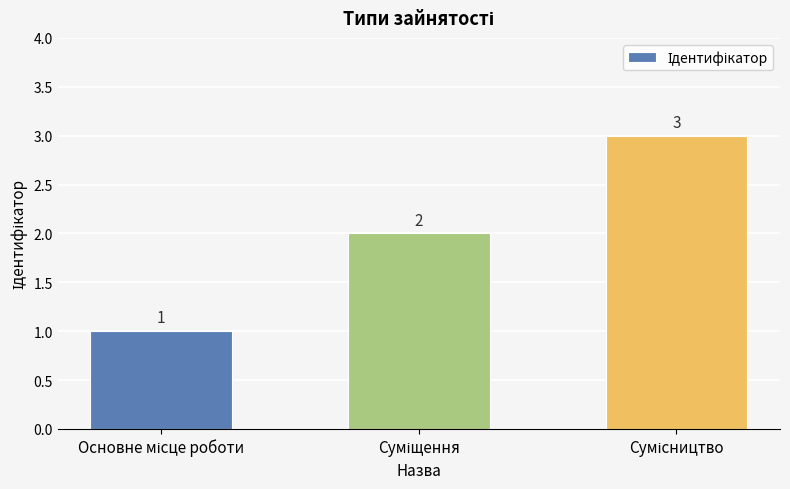

How many values are between 1 and 3?

3